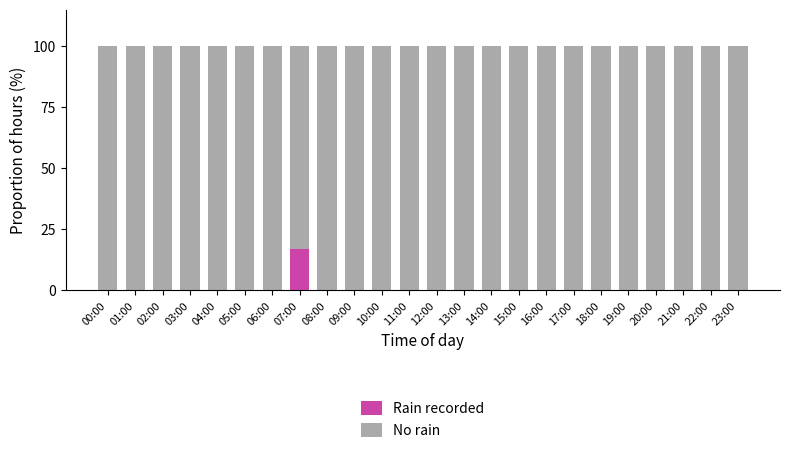

What is the highest value of the Rain recorded series?

16.7